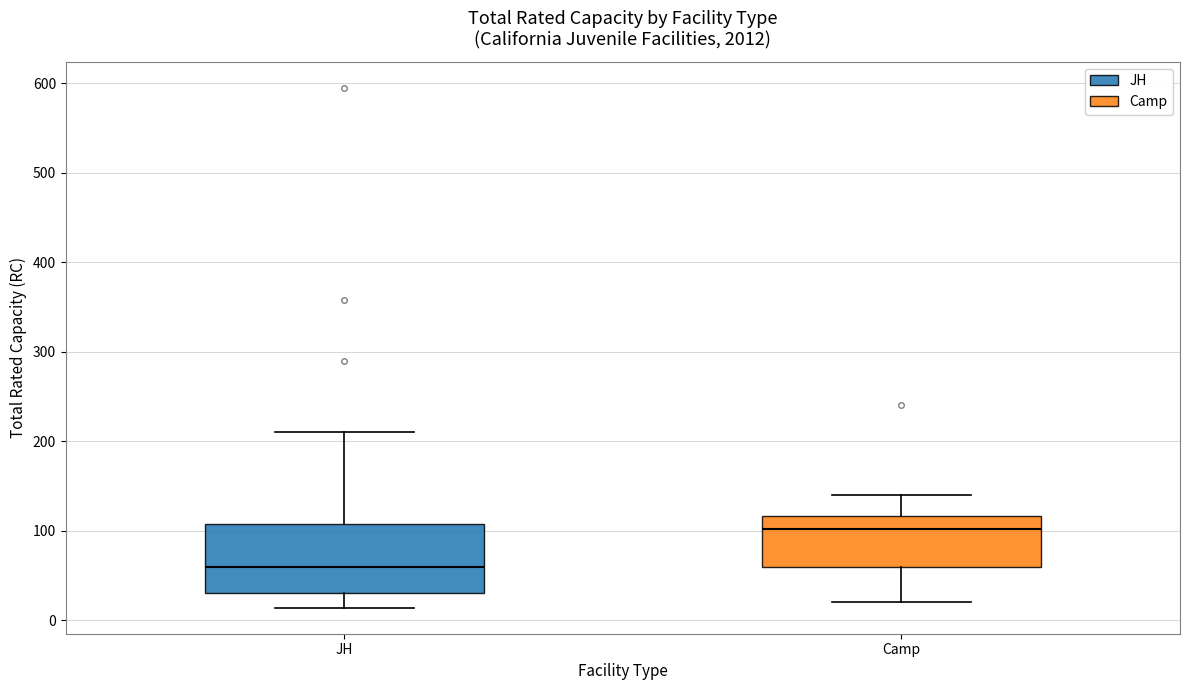

Reading left to right, transcribe this box plot: for each box, give where its median line is, the range the box spans, and where its two whiskers end, as read against the y-axis. The values are not printed on the chart, so give them approximately, as read against the axis.

JH: median 60, box 30 to 110, whiskers 10 to 210
Camp: median 100, box 60 to 120, whiskers 20 to 140